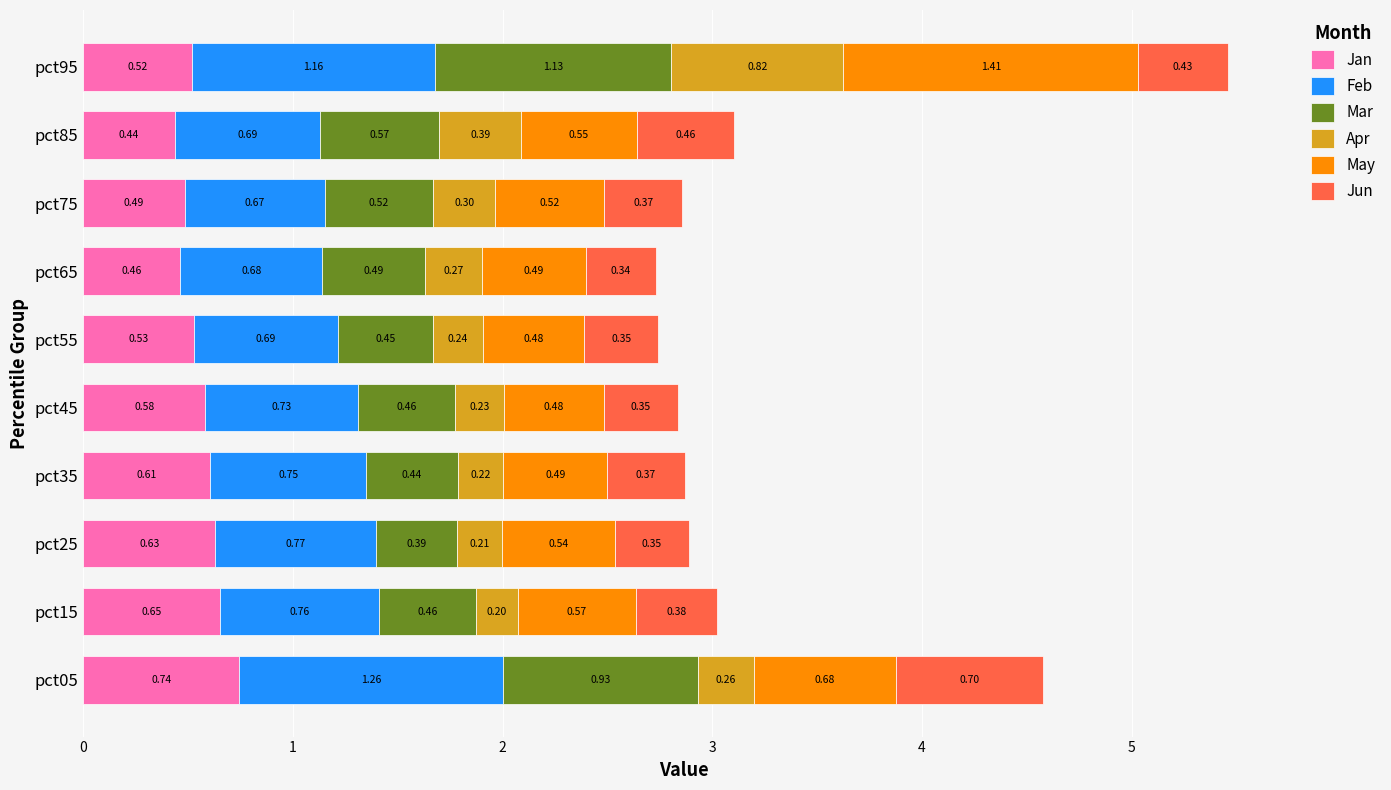

At which category is the sum across all series the highest?

pct95